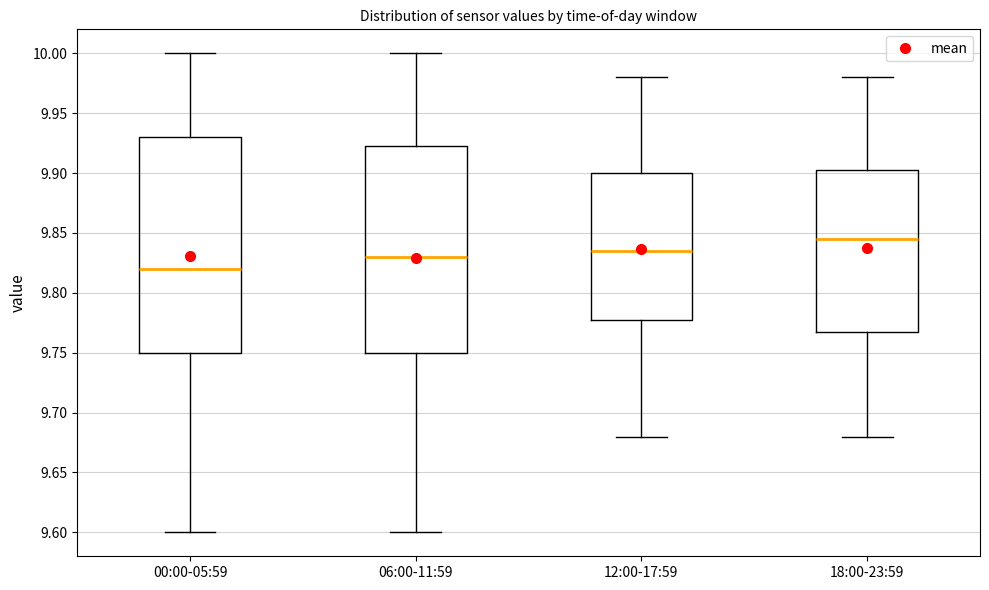

Which box's median line is the highest?

18:00-23:59